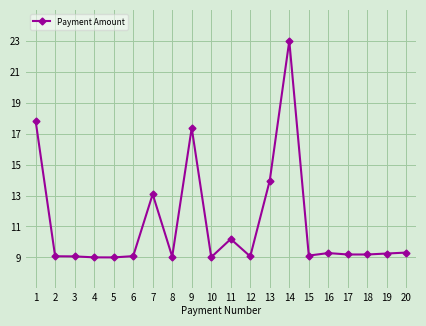

What is the difference between the maximum and minimum values?

14.0